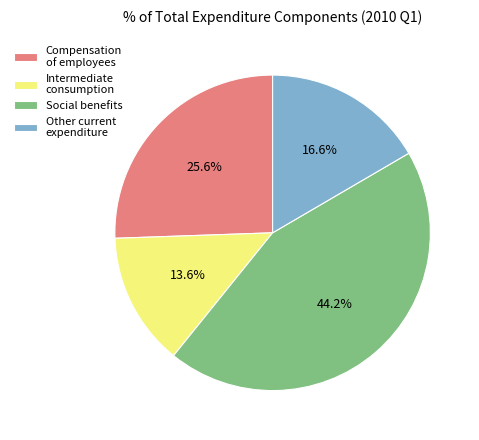

How many segments does this pie chart have?

4